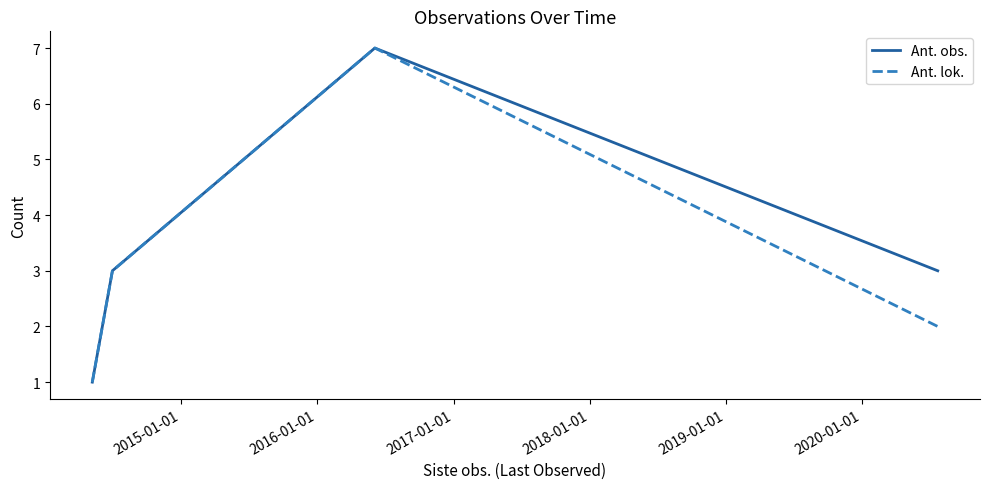

What is the maximum value shown in the chart?

7